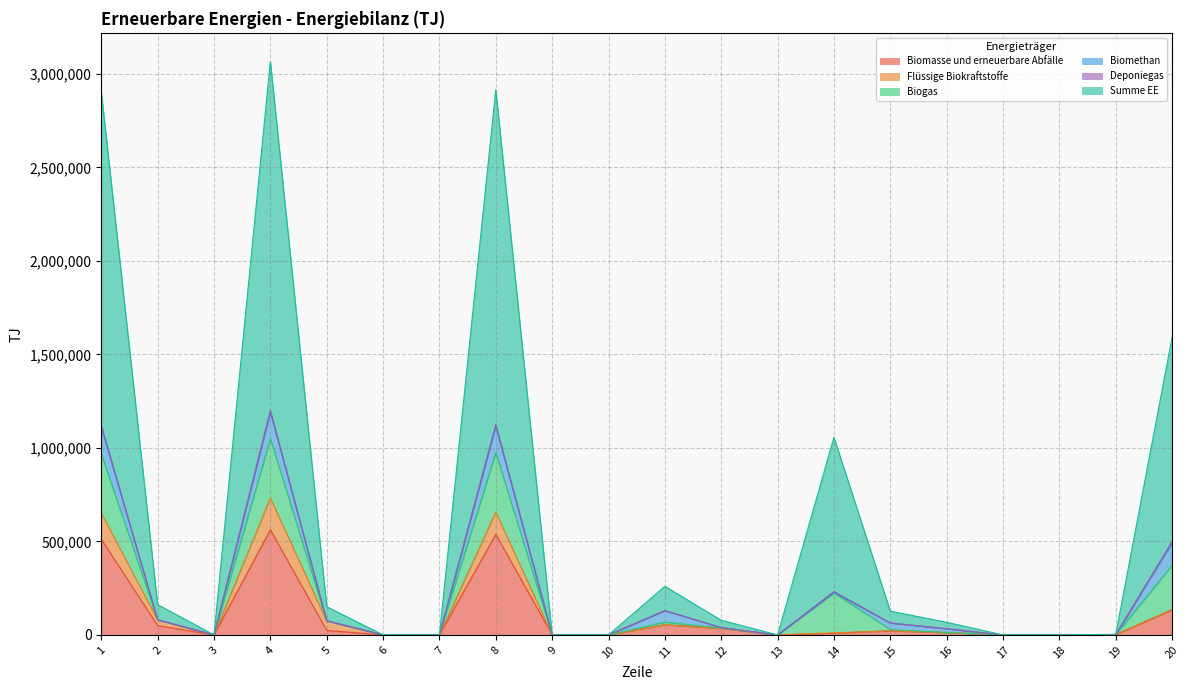

List the labels in order of Summe EE value, largest first.

4, 8, 1, 20, 14, 11, 2, 5, 15, 12, 16, 19, 3, 6, 7, 9, 10, 13, 17, 18